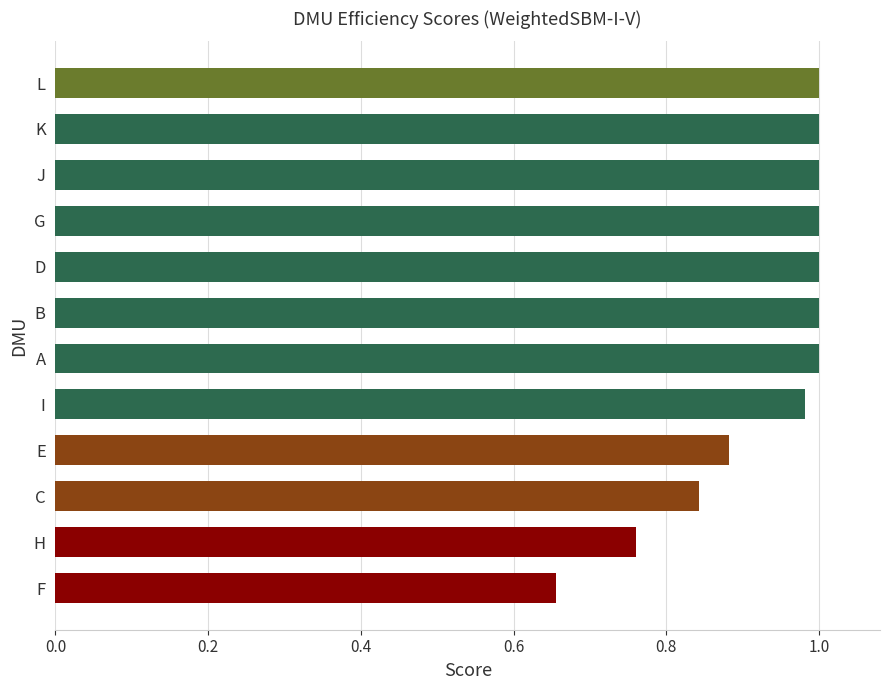

Between H and I, which is larger?

I